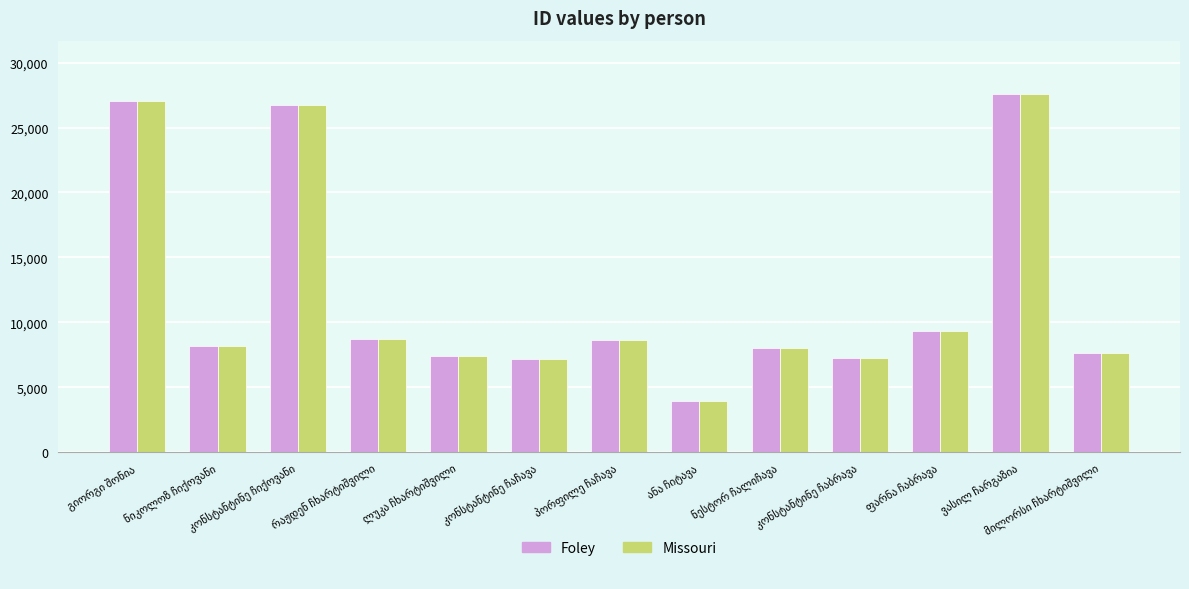

What is the highest value of the Missouri series?

27552